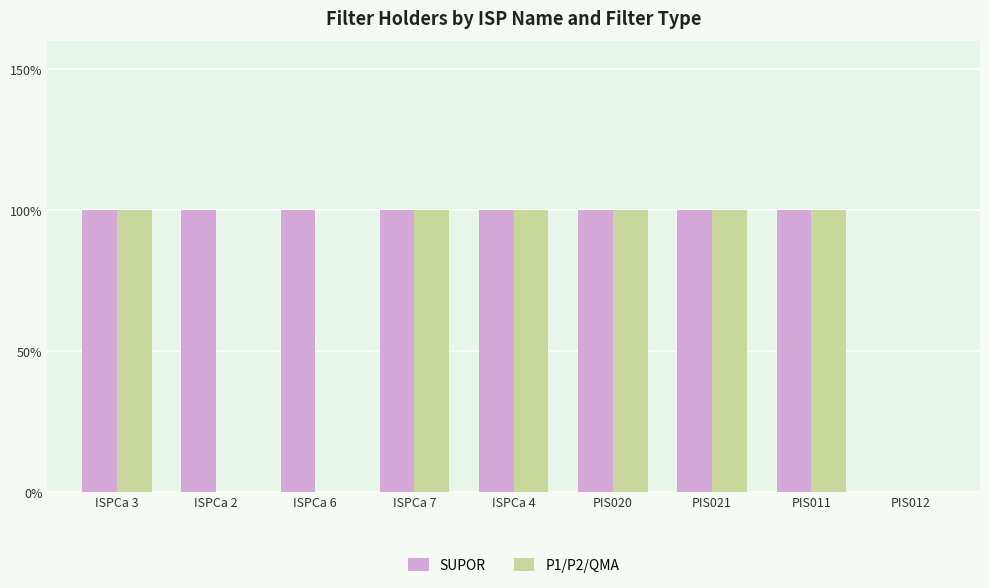

What are all the series names shown in the legend?

SUPOR, P1/P2/QMA